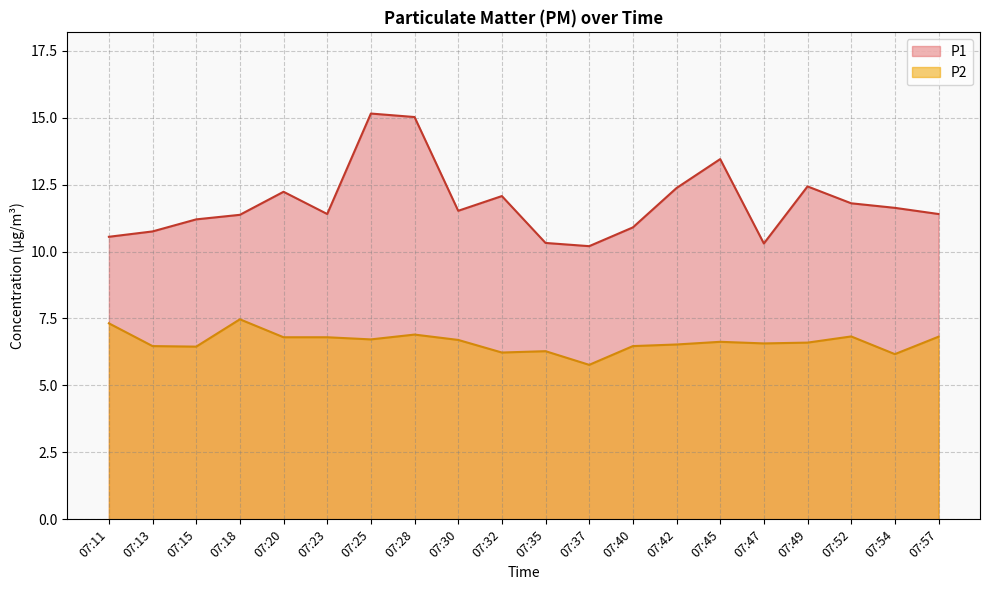

True or false: P1 has more than 1 points higher than both neighbors.

True